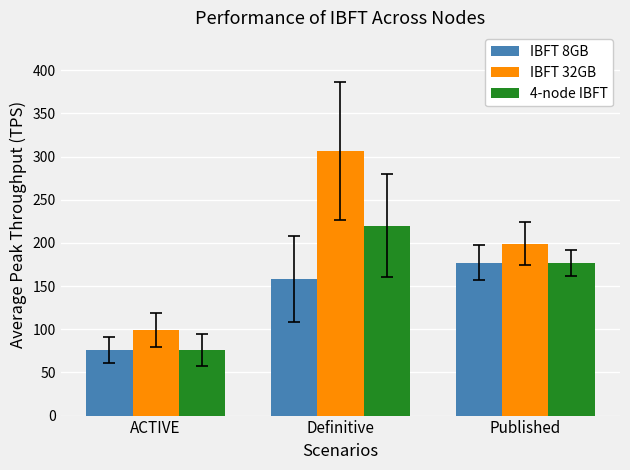

What is the difference between the maximum and second lowest values in the IBFT 32GB series?

107